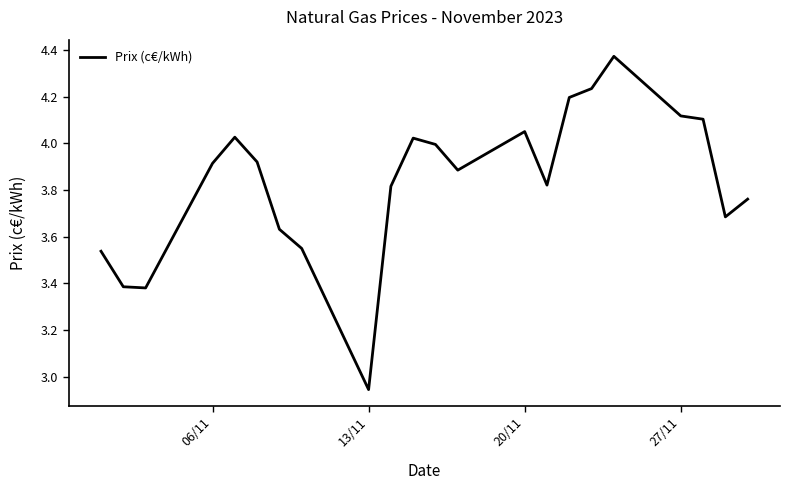

What is the difference between the maximum and minimum values?

1.4